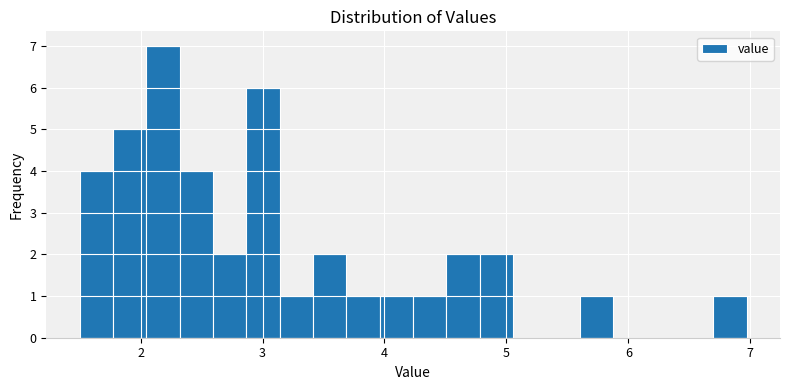

Read against the x-axis, roughly where is the centre of the tallest bar?

2.2